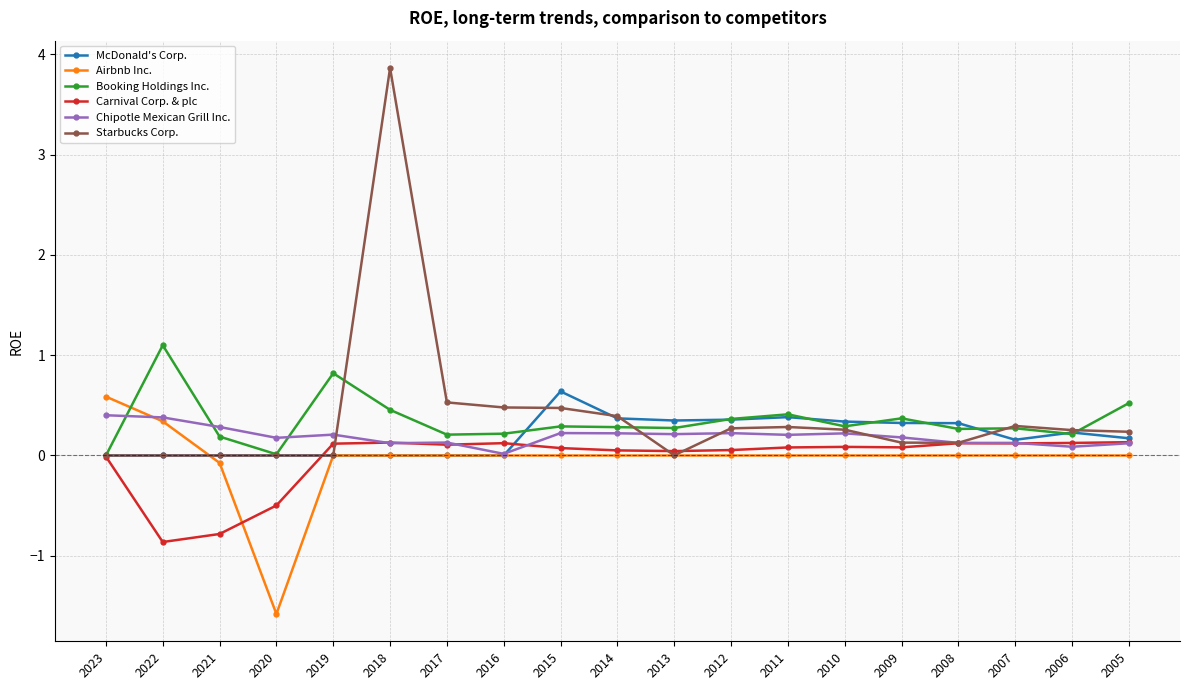

True or false: Chipotle Mexican Grill Inc. and McDonald's Corp. intersect in this chart.

True